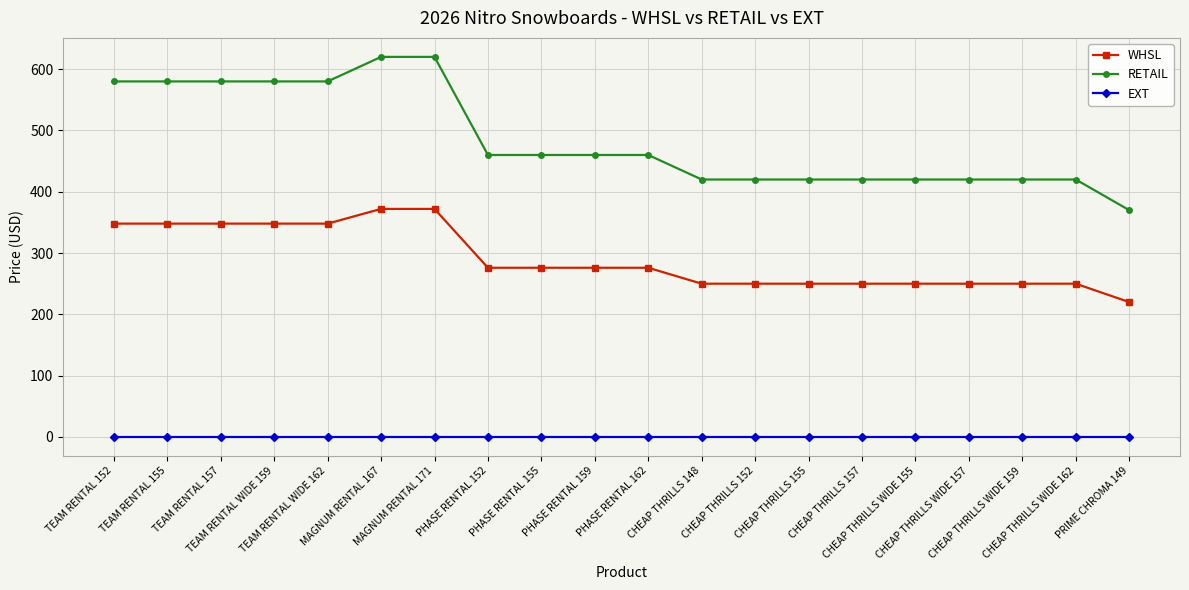

At how many categories does at least one series exceed 455?

11